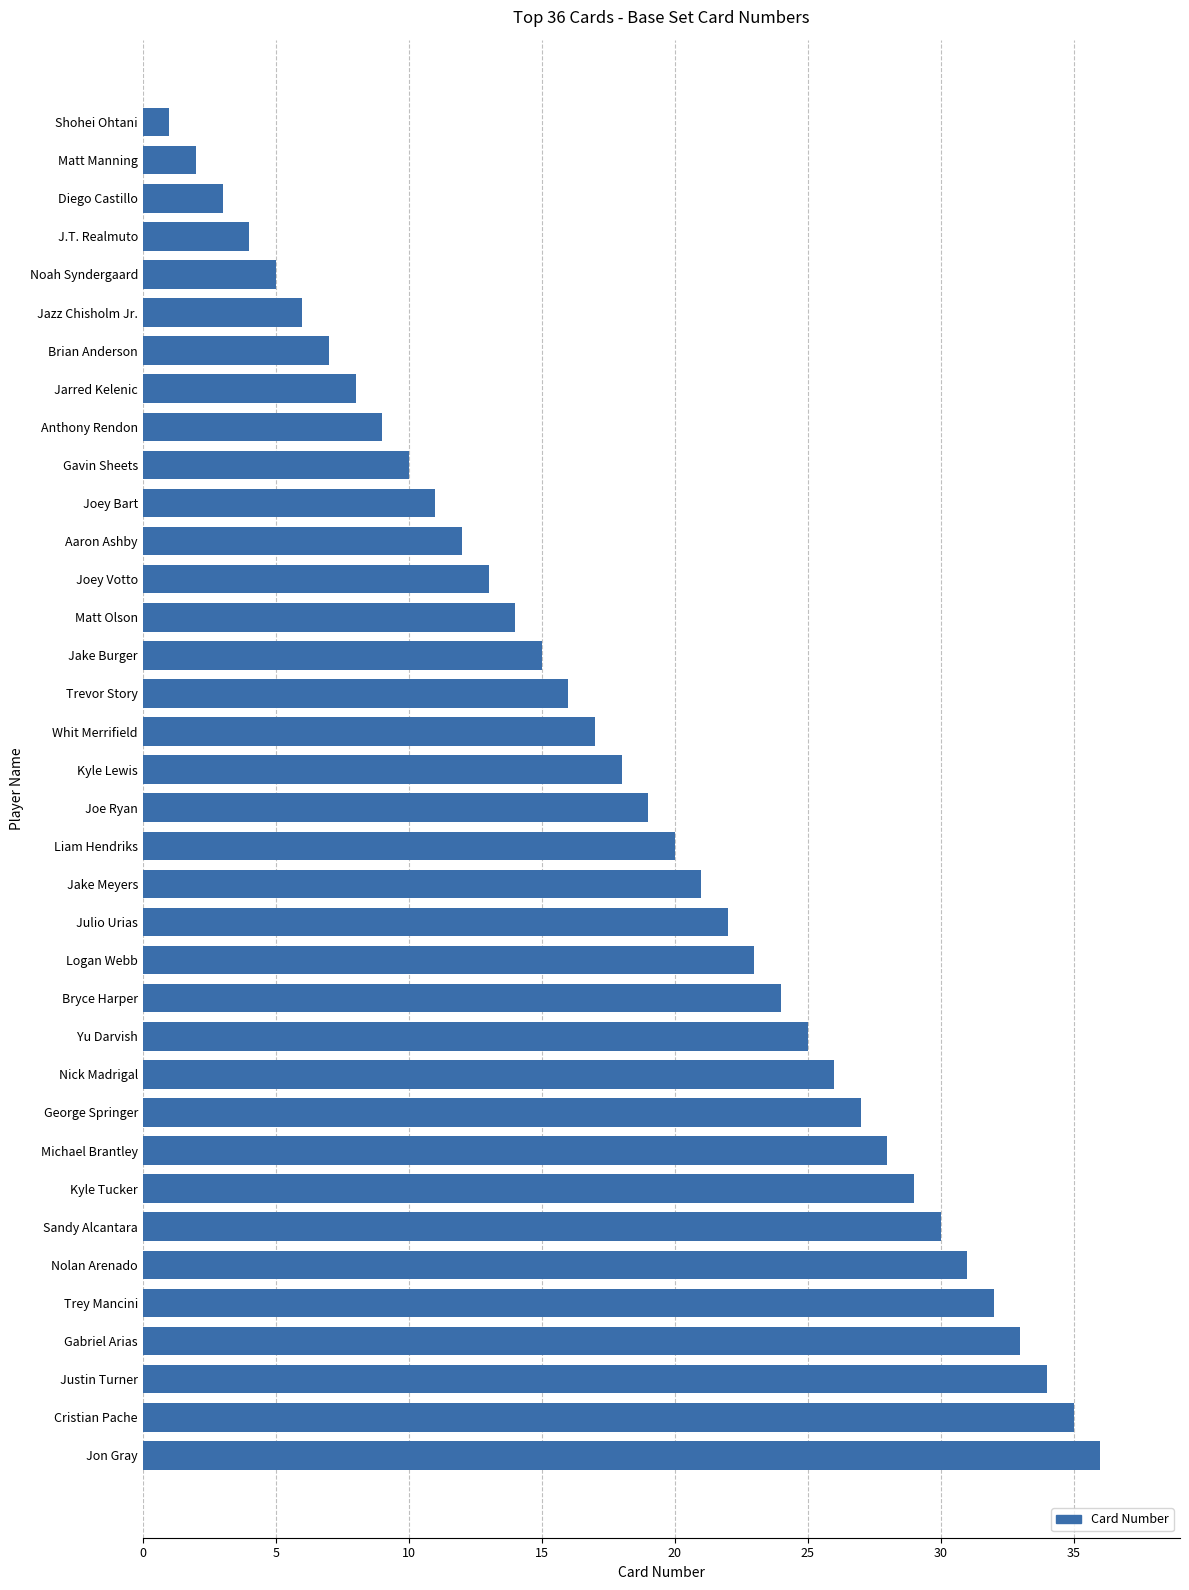

What is the minimum value shown in the chart?

1